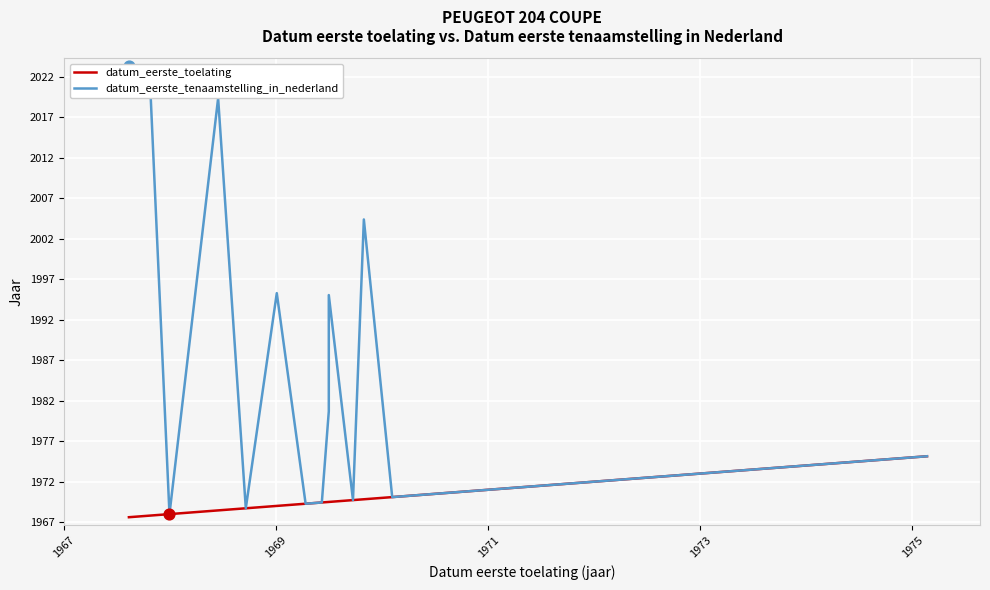

At how many categories does at least one series exceed 1976?

7